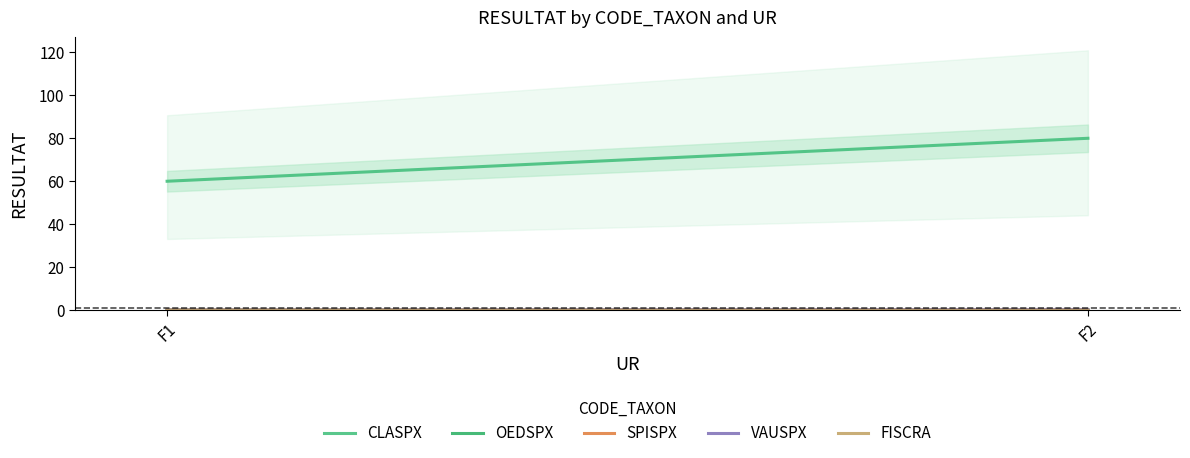

At how many categories does at least one series exceed 8?

2